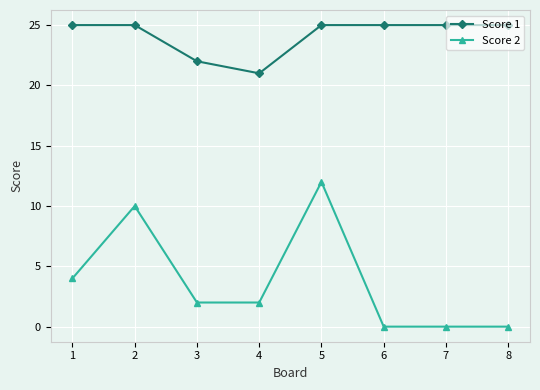

Which category has the highest value in the Score 2 series?

5